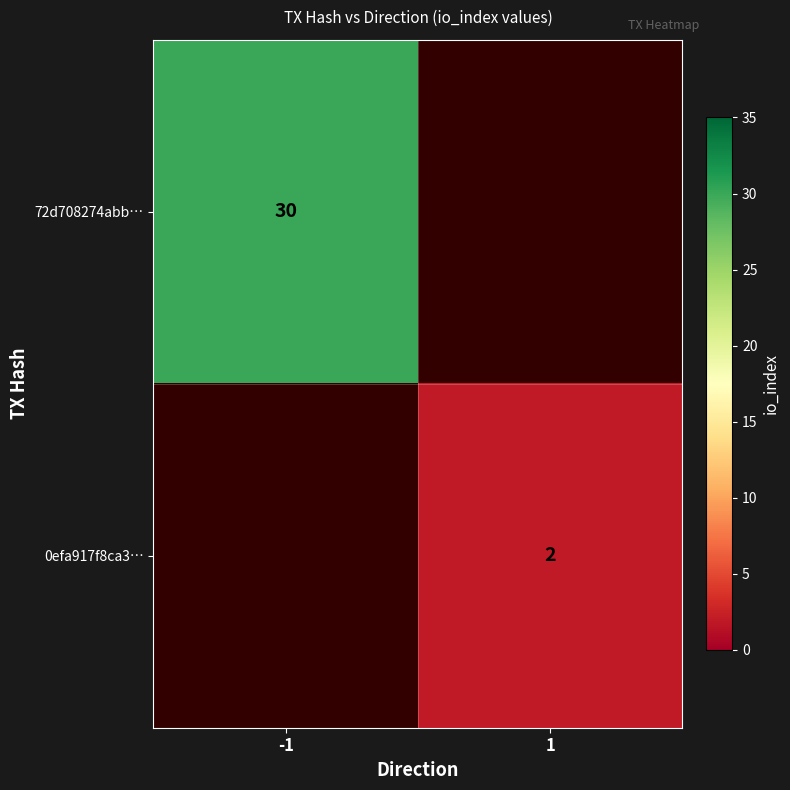

The value of 72d708274abb… at -1 is 40. True or false?

False